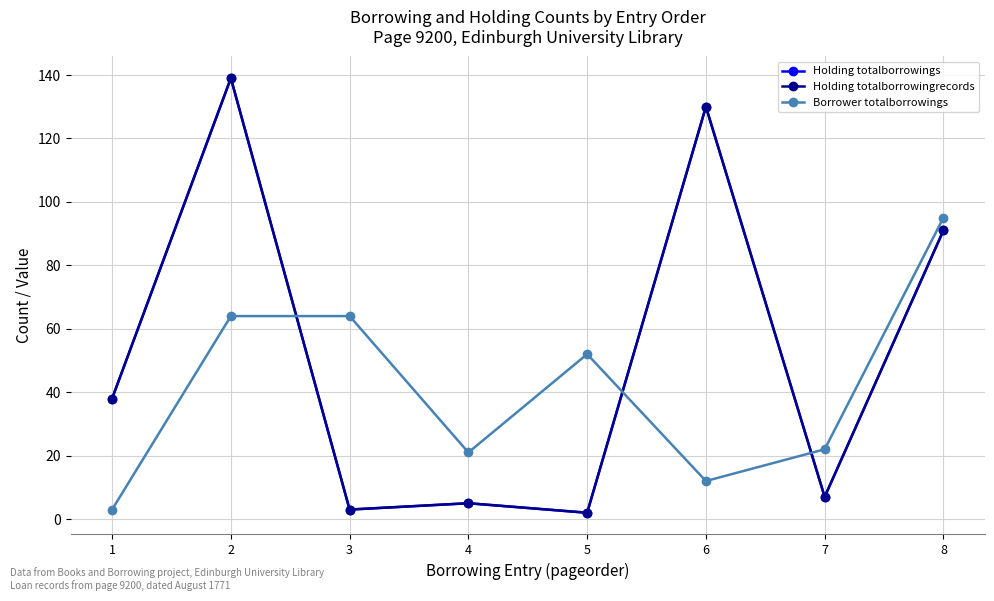

True or false: Borrower totalborrowings has a value of 12 at 6.

True